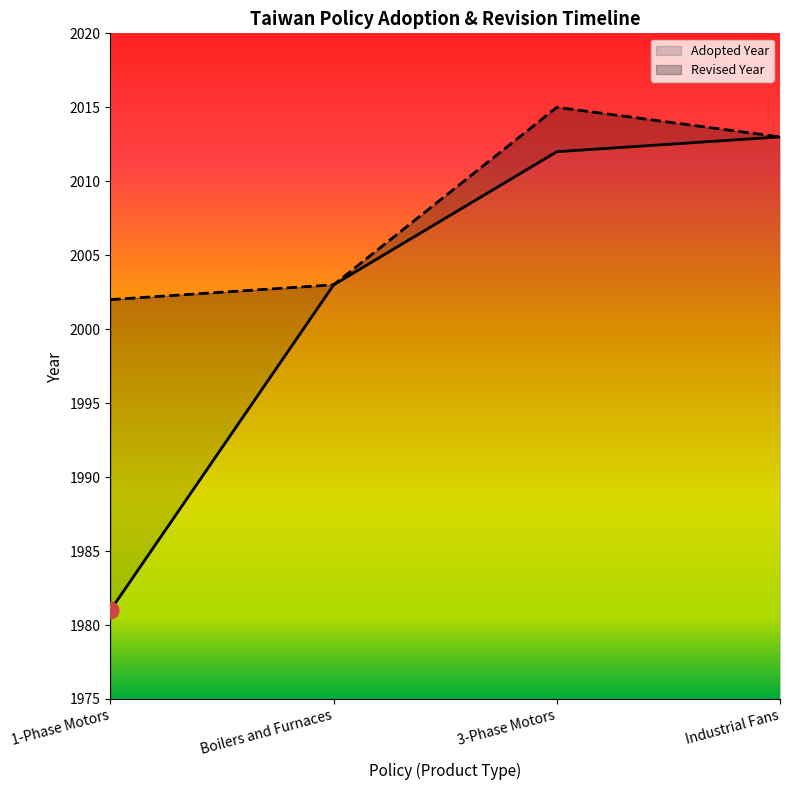

How many values are below 2012?

2